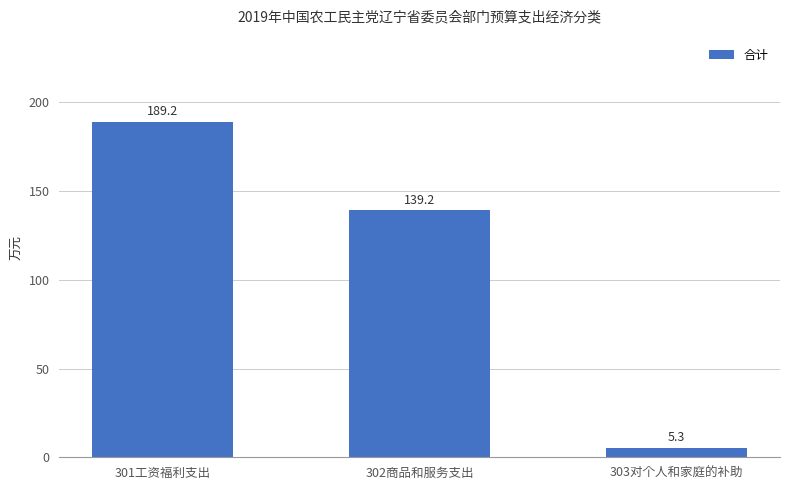

Read the value at 301工资福利支出.

189.2